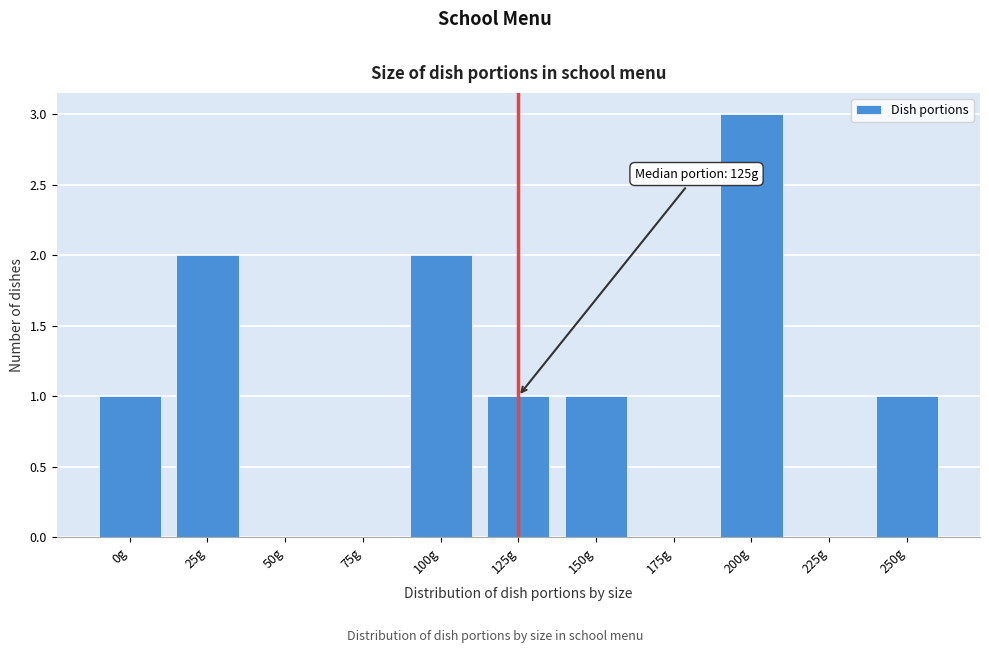

Reading left to right, extract all data points from this chart.

0g=1	25g=2	50g=0	75g=0	100g=2	125g=1	150g=1	175g=0	200g=3	225g=0	250g=1